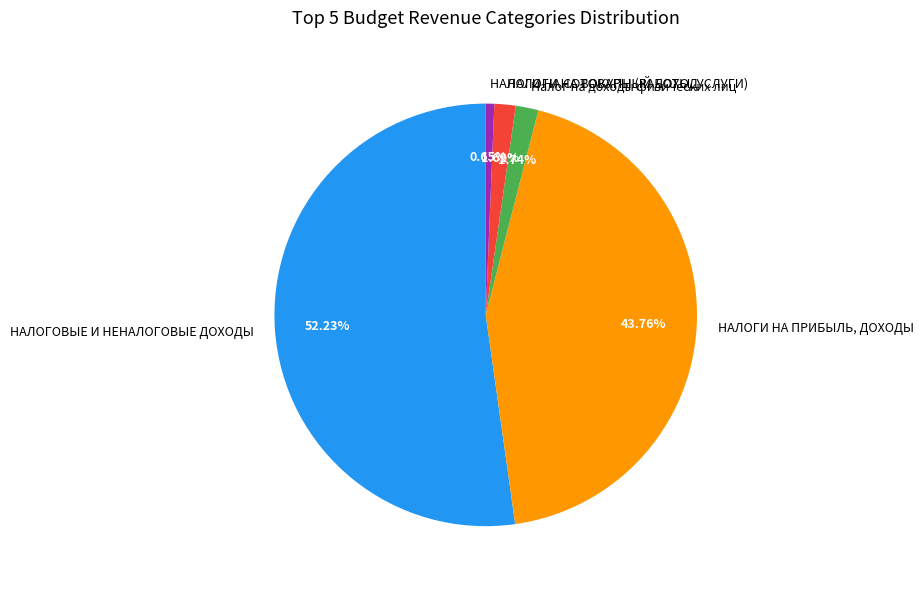

To the nearest percent, what is the difference between the Налог на доходы физических лиц and НАЛОГИ НА СОВОКУПНЫЙ ДОХОД slice percentages?

1%